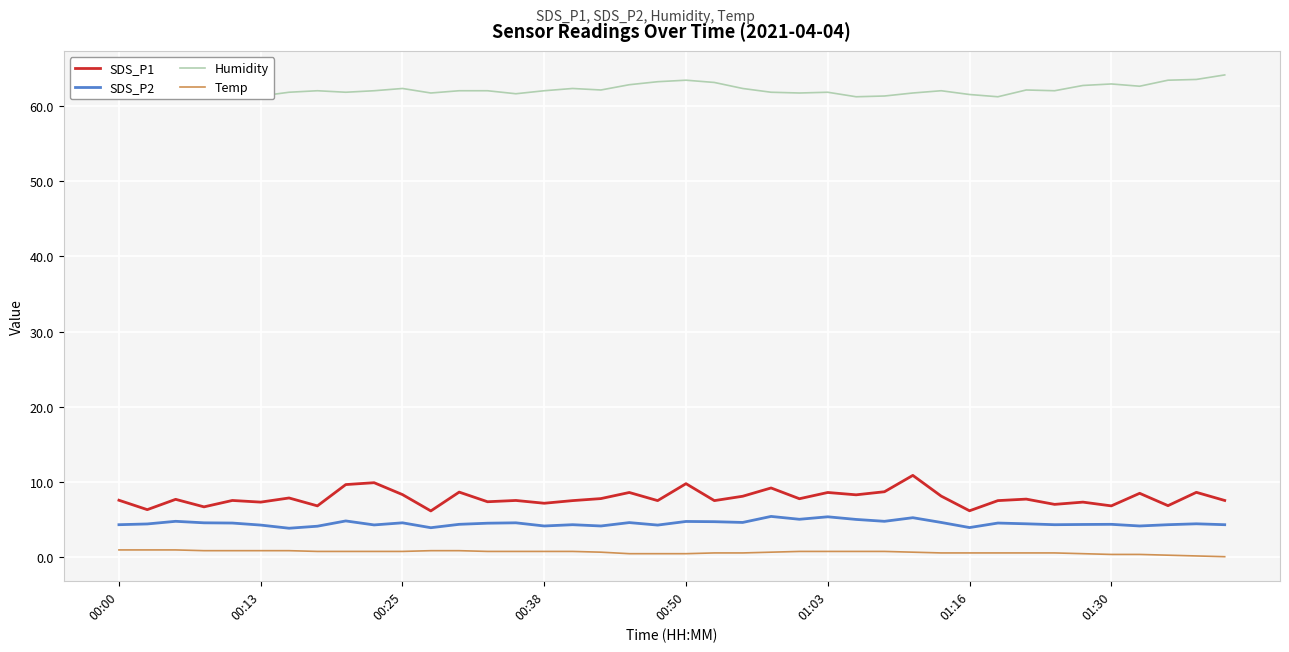

Is this an area chart (filled region under the line)?

No